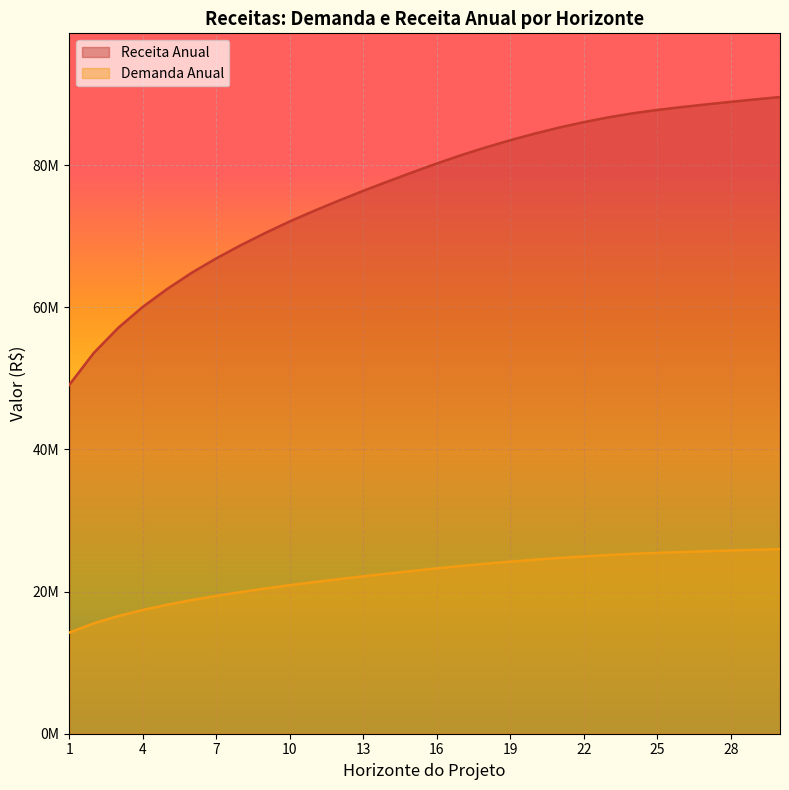

Rank the categories by Receita Anual value from highest to lowest.

30, 29, 28, 27, 26, 25, 24, 23, 22, 21, 20, 19, 18, 17, 16, 15, 14, 13, 12, 11, 10, 9, 8, 7, 6, 5, 4, 3, 2, 1